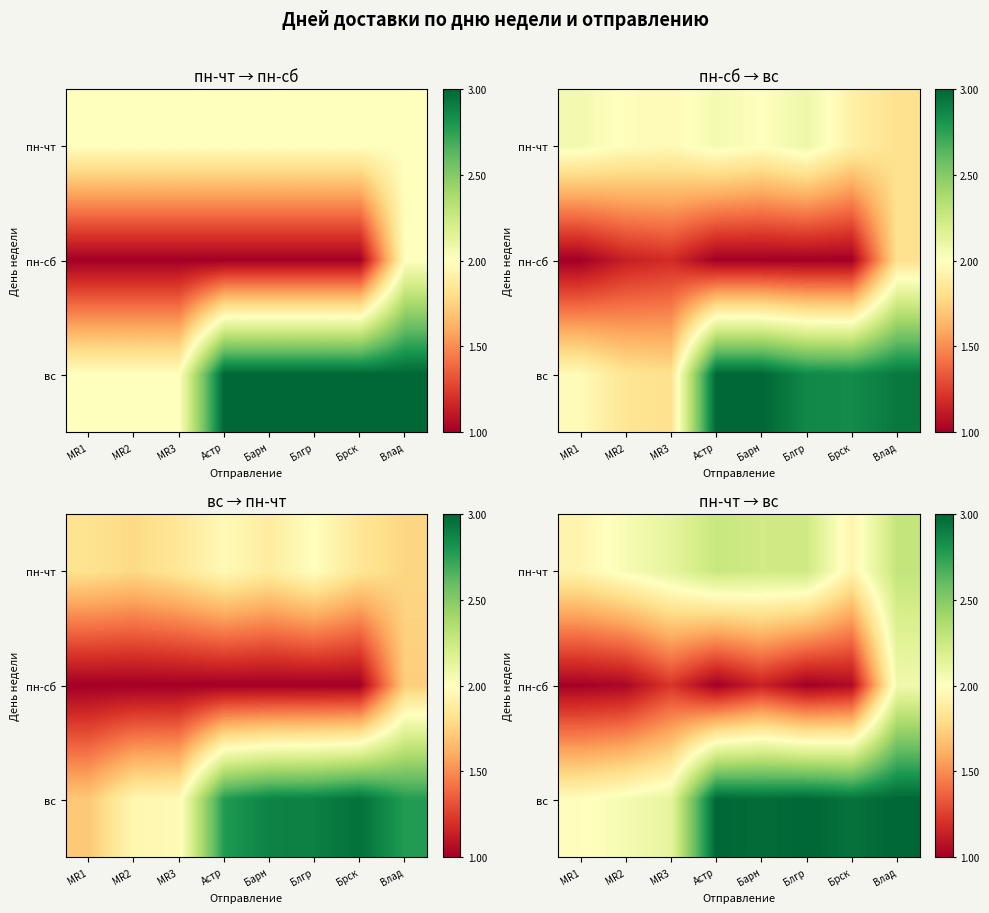

Count the number of data series in this chart.

3